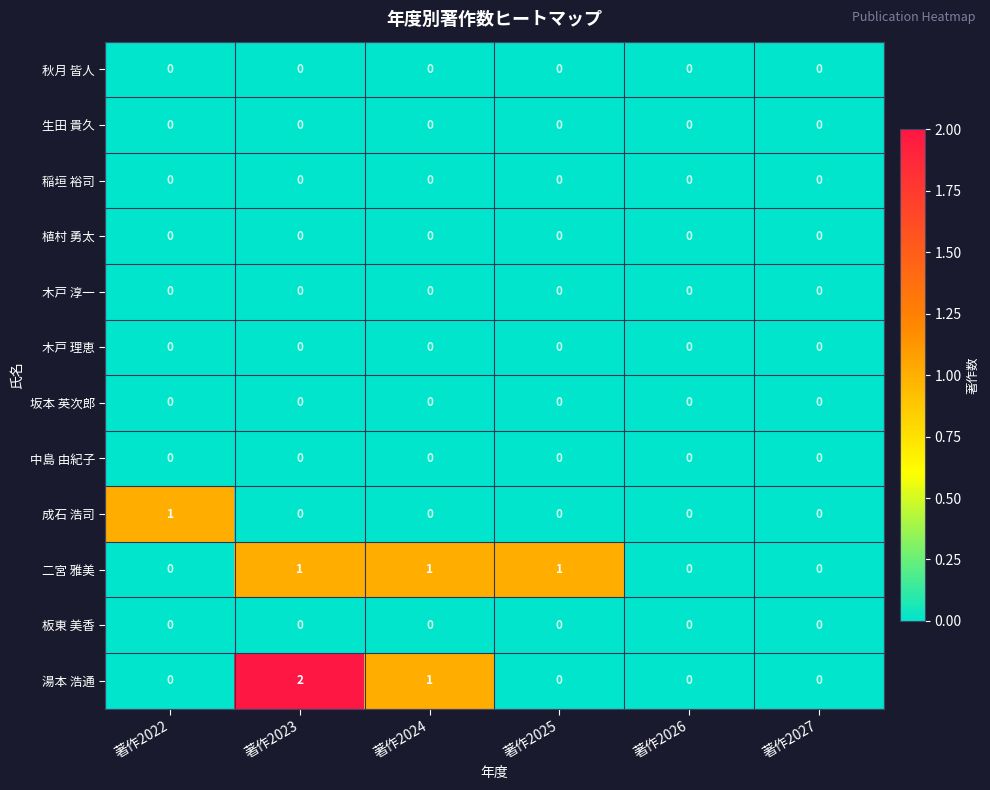

How many distinct data groups are displayed?

12